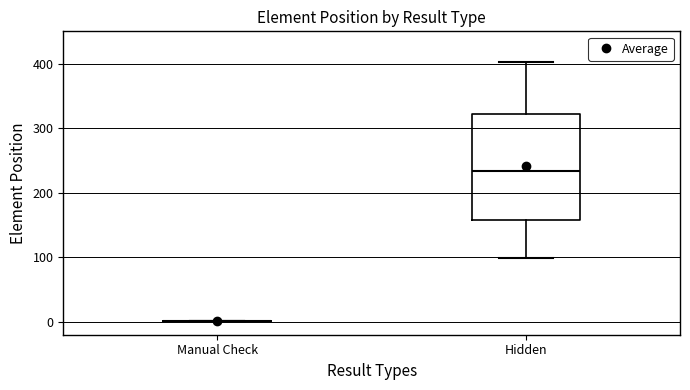

Reading left to right, read every box against the y-axis: the position of its median line, the range the box covers, and the ends of its whiskers. The values are not printed on the chart, so give them approximately, as read against the axis.

Manual Check: box collapsed to a line at 0, whiskers 0 to 0
Hidden: median 230, box 160 to 320, whiskers 100 to 400